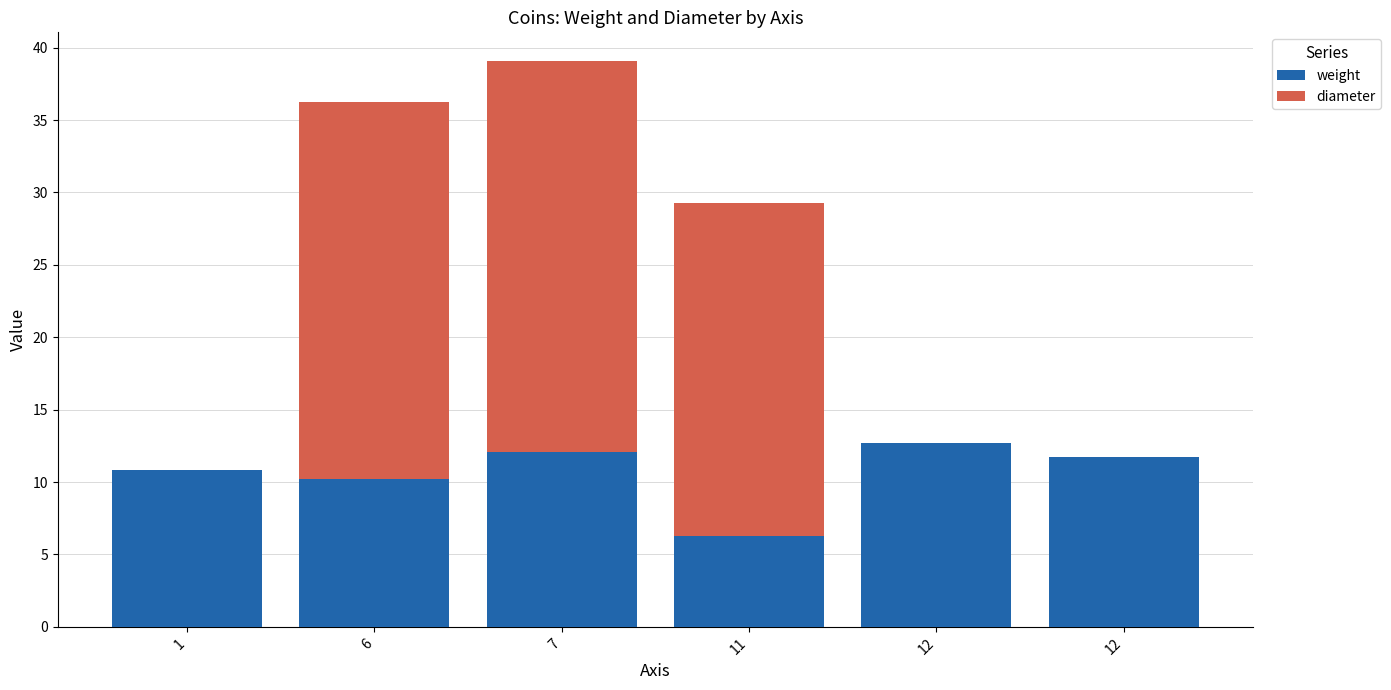

Which has a higher value, 11 or 6?

6